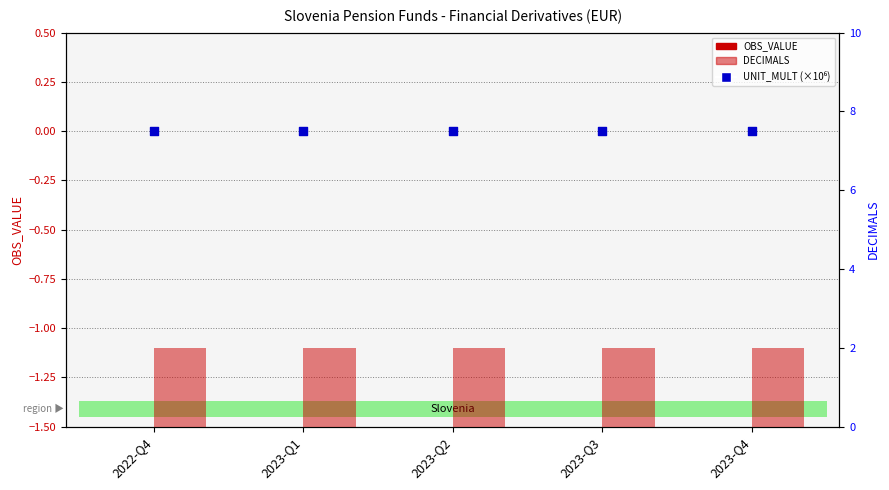

Which series contains the highest Y value?

DECIMALS